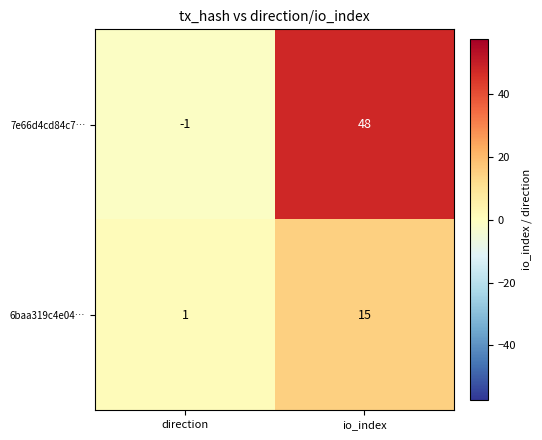

How many categories are shown in the chart?

2